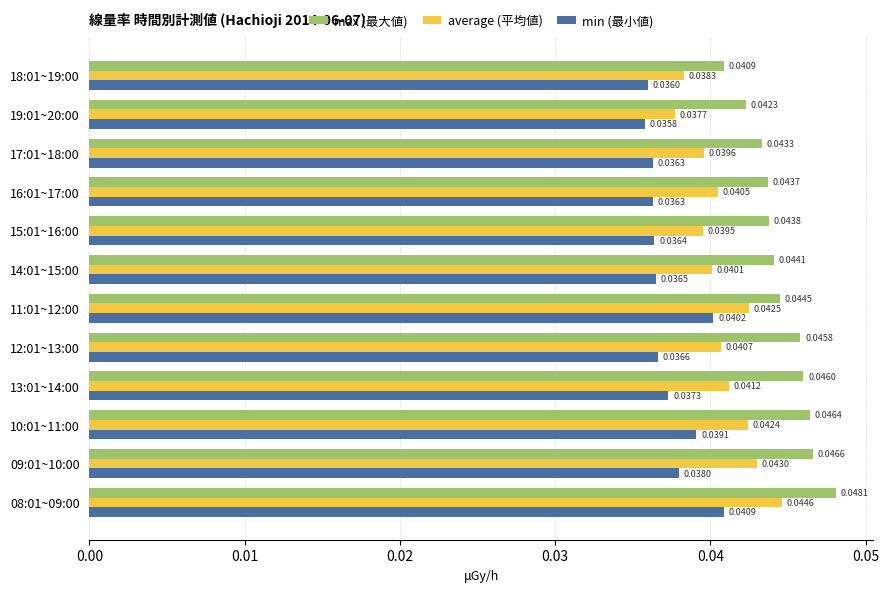

What is the sum of all max (最大値) values?

0.5